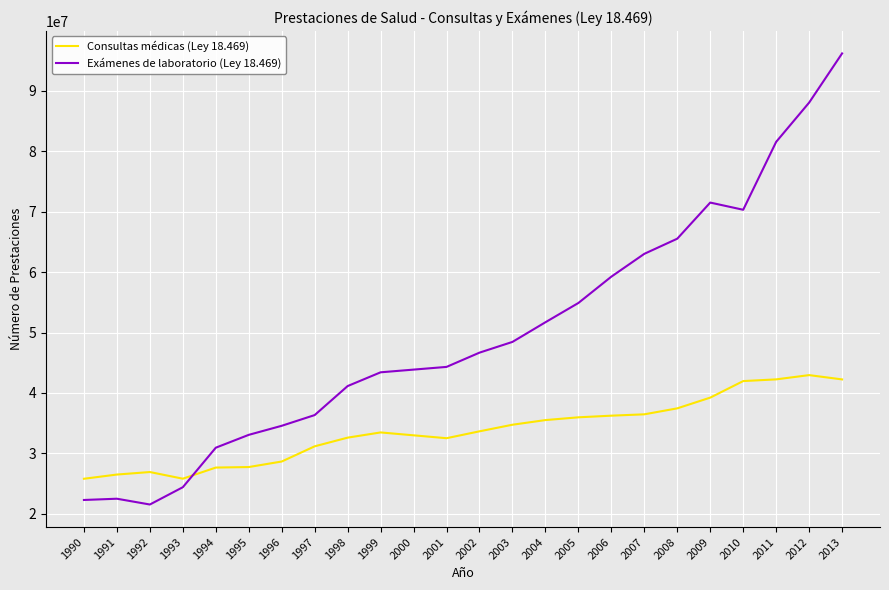

Rank the series by their average value, from lowest to highest.

Consultas médicas (Ley 18.469), Exámenes de laboratorio (Ley 18.469)